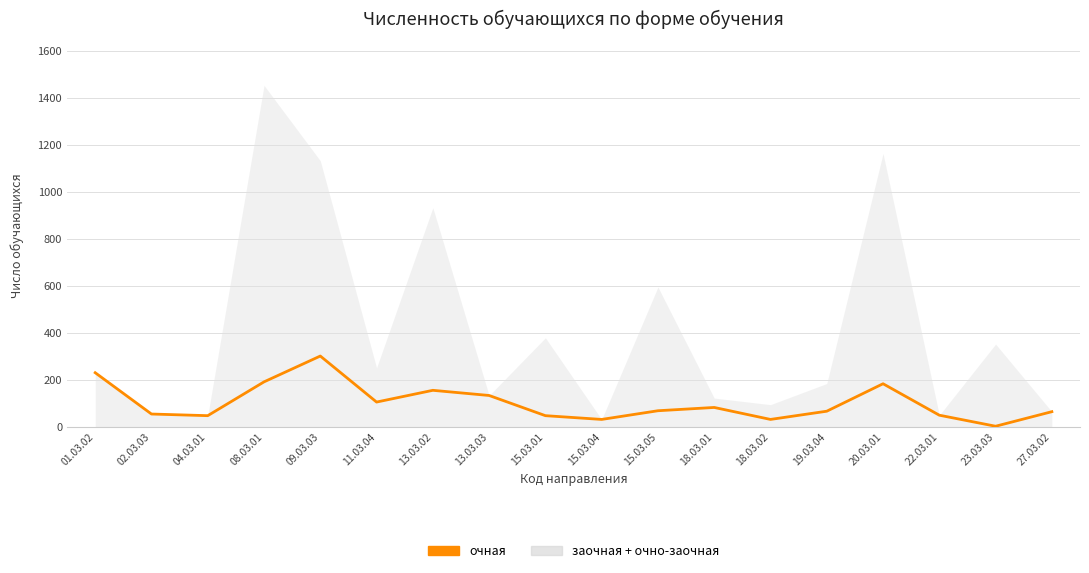

What is the label of the 7th point from the left?

13.03.02